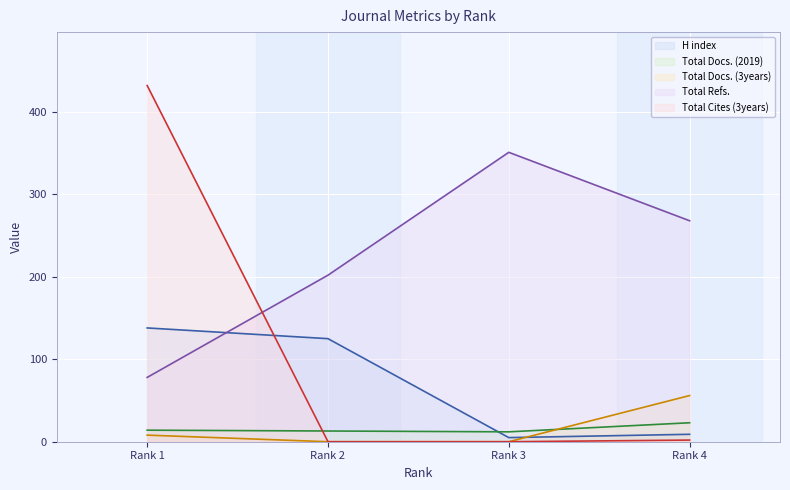

Is the value of Total Cites (3years) at Rank 4 greater than the value of Total Docs. (2019) at Rank 2?

No